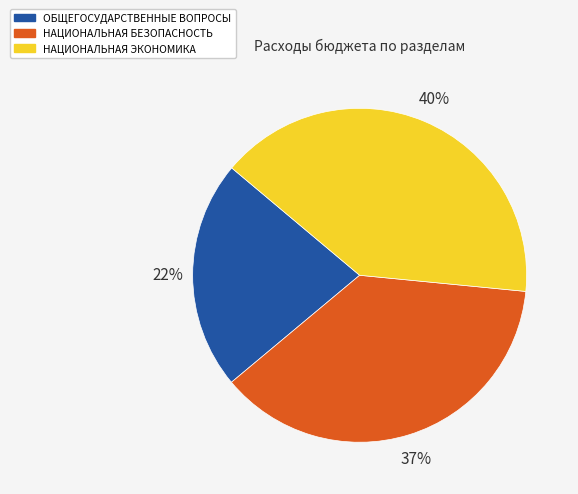

To the nearest percent, what is the average slice percentage?

33%